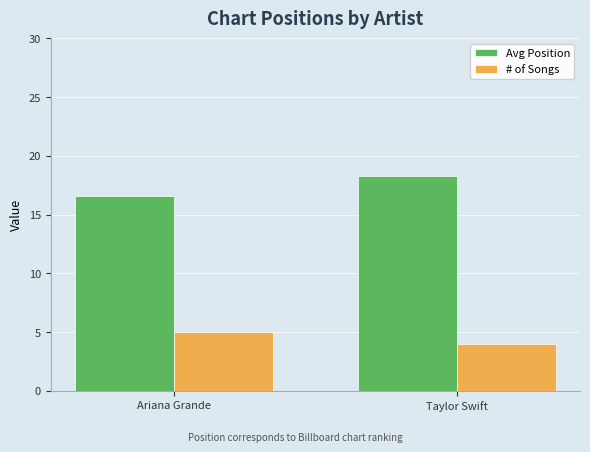

Is it true that Avg Position equals 18.2 at Taylor Swift?

True